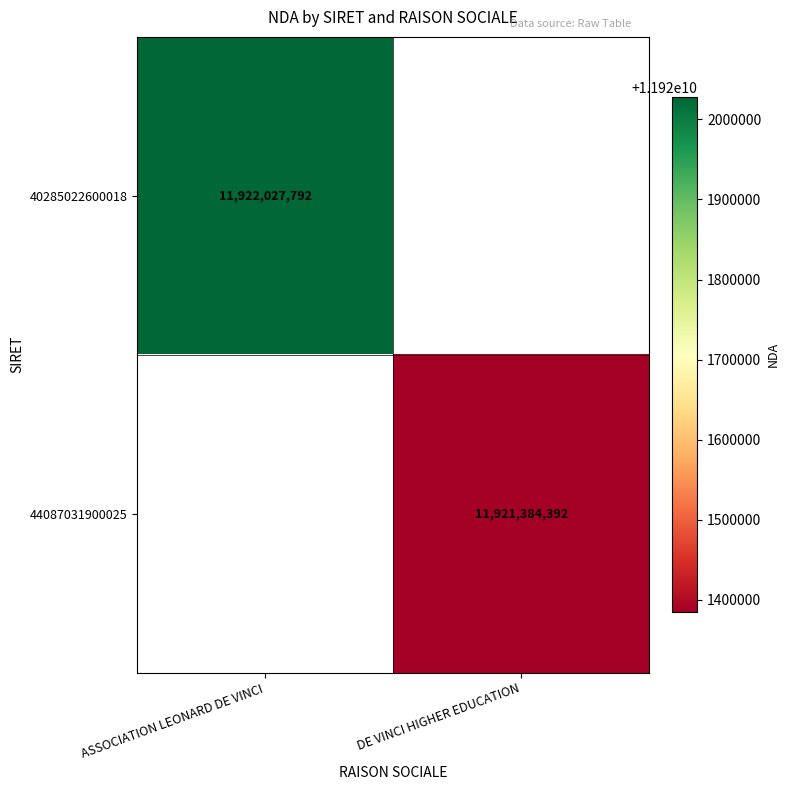

The value of 44087031900025 at DE VINCI HIGHER EDUCATION is 16548892261. True or false?

False